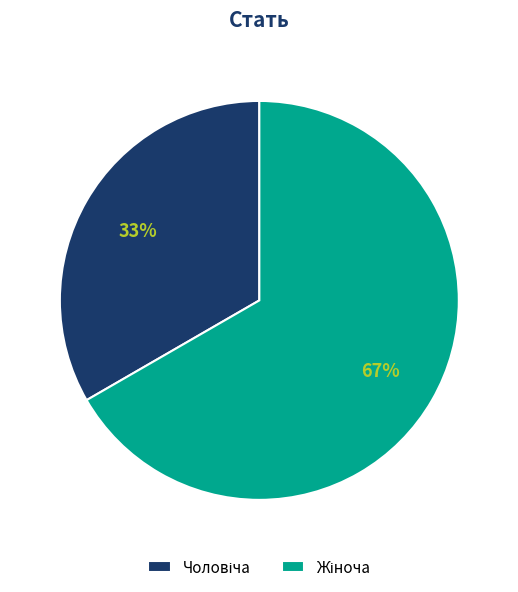

Does any single category account for the majority?

Yes